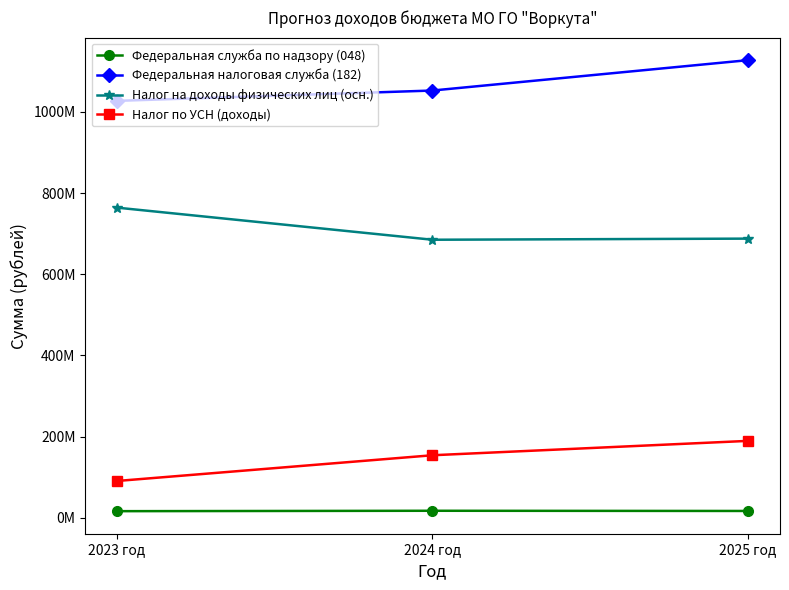

What are all the series names shown in the legend?

Федеральная служба по надзору (048), Федеральная налоговая служба (182), Налог на доходы физических лиц (осн.), Налог по УСН (доходы)